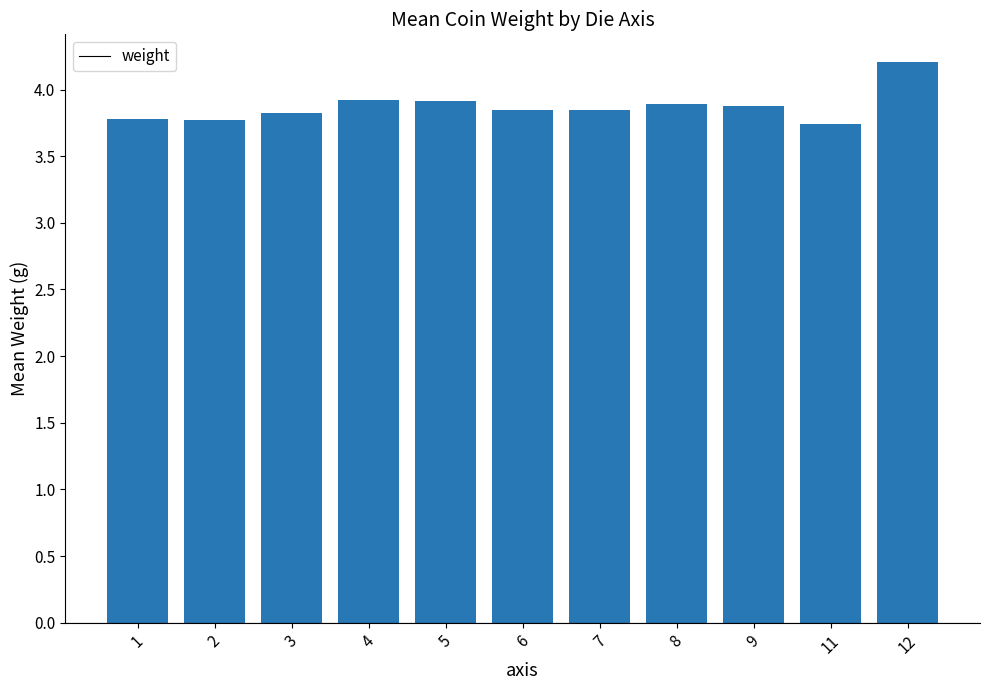

How many values are between 3 and 4?

10